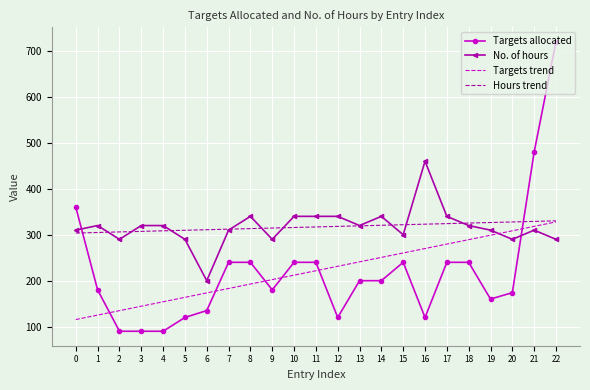

What is the minimum value for Hours trend?

303.7